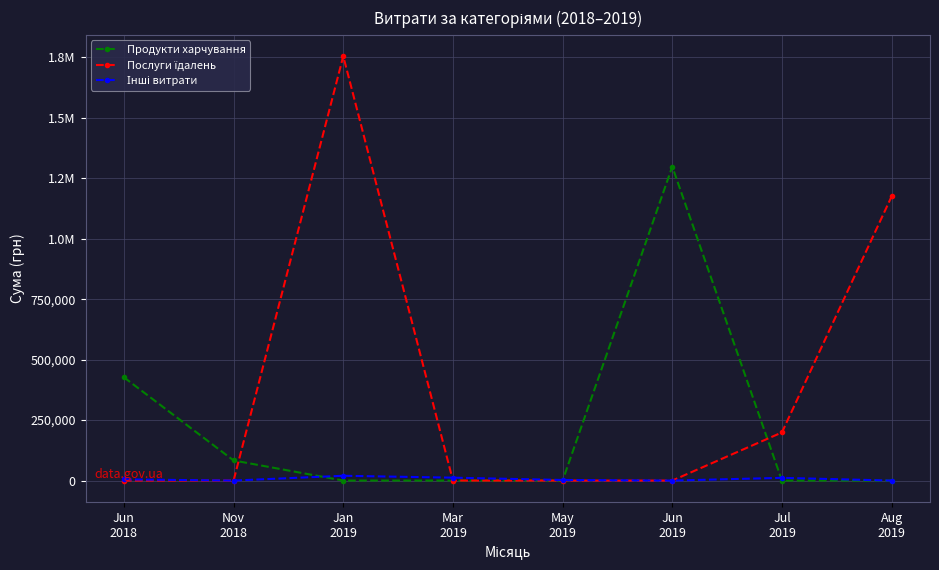

Is this an area chart (filled region under the line)?

No